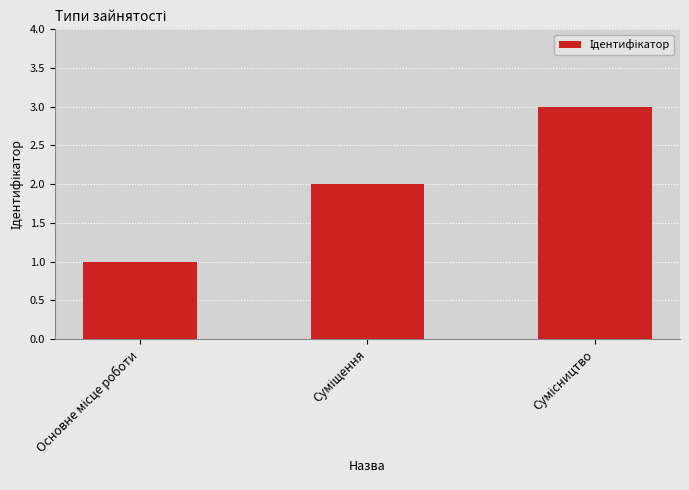

Reading left to right, list all the values displayed in this chart.

1	2	3